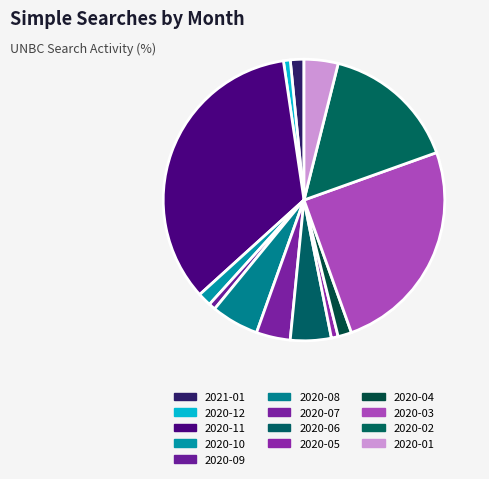

Is 2020-02 the majority of the pie?

No